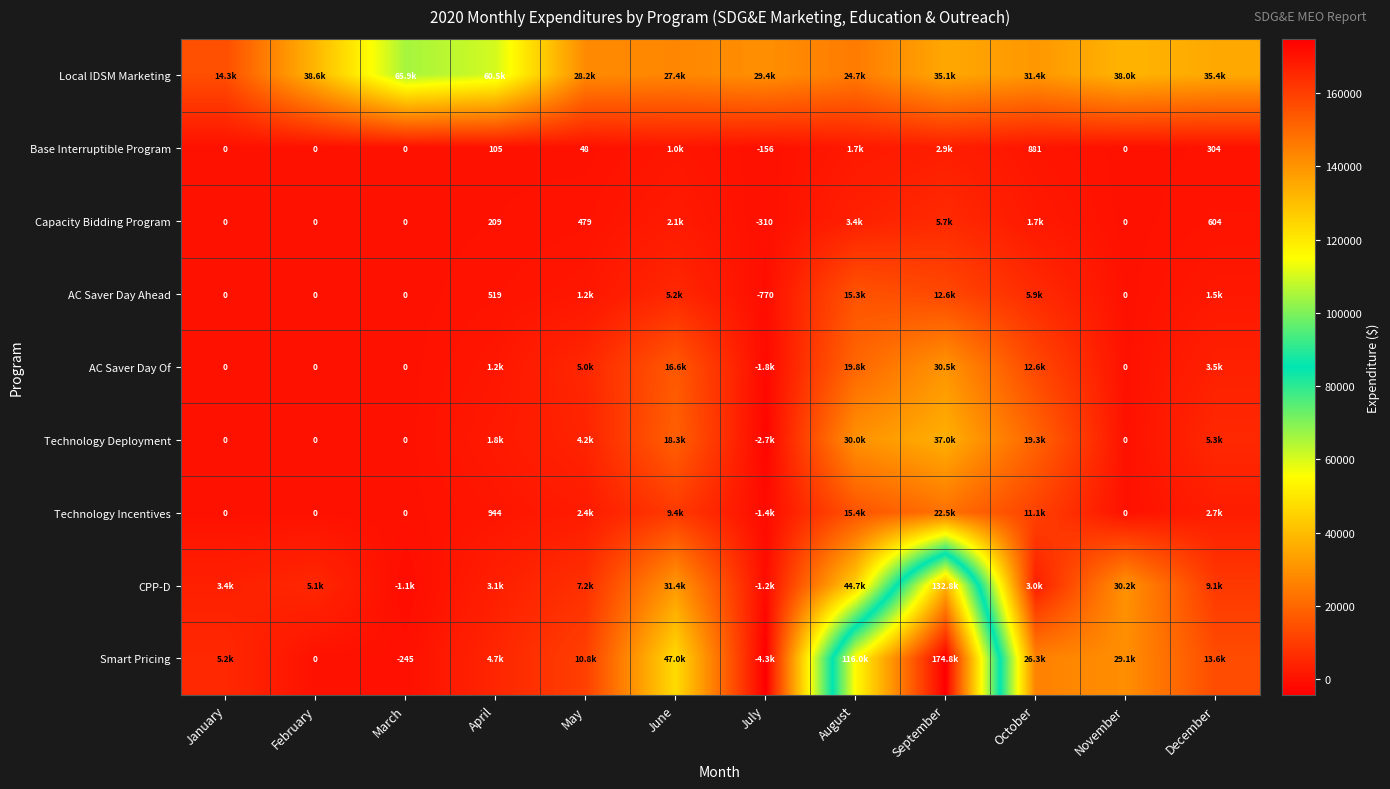

What is the difference between the Local IDSM Marketing values at October and July?

1979.6